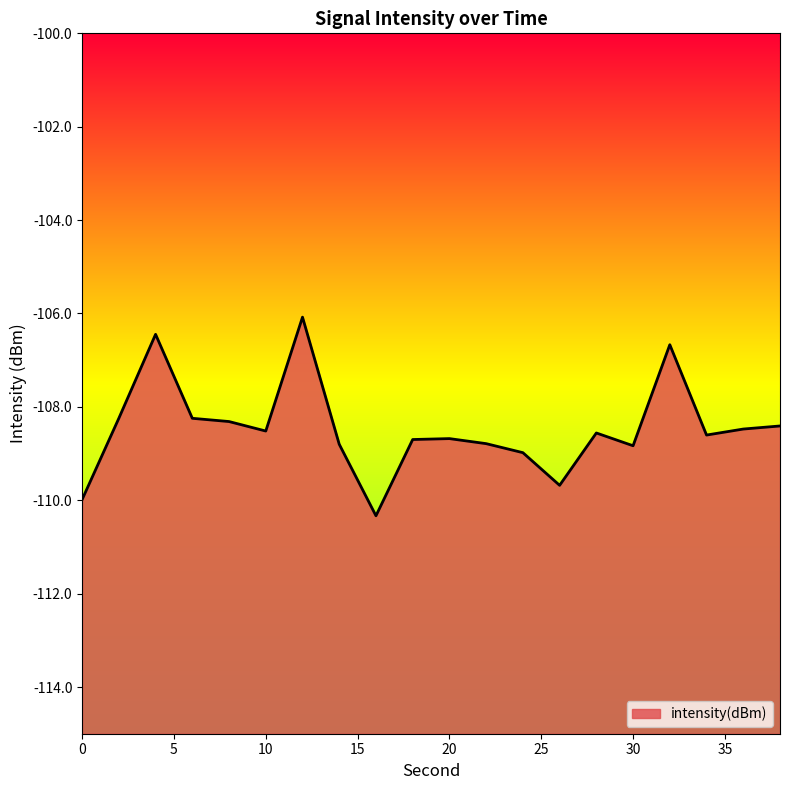

What is the minimum value shown in the chart?

-110.3